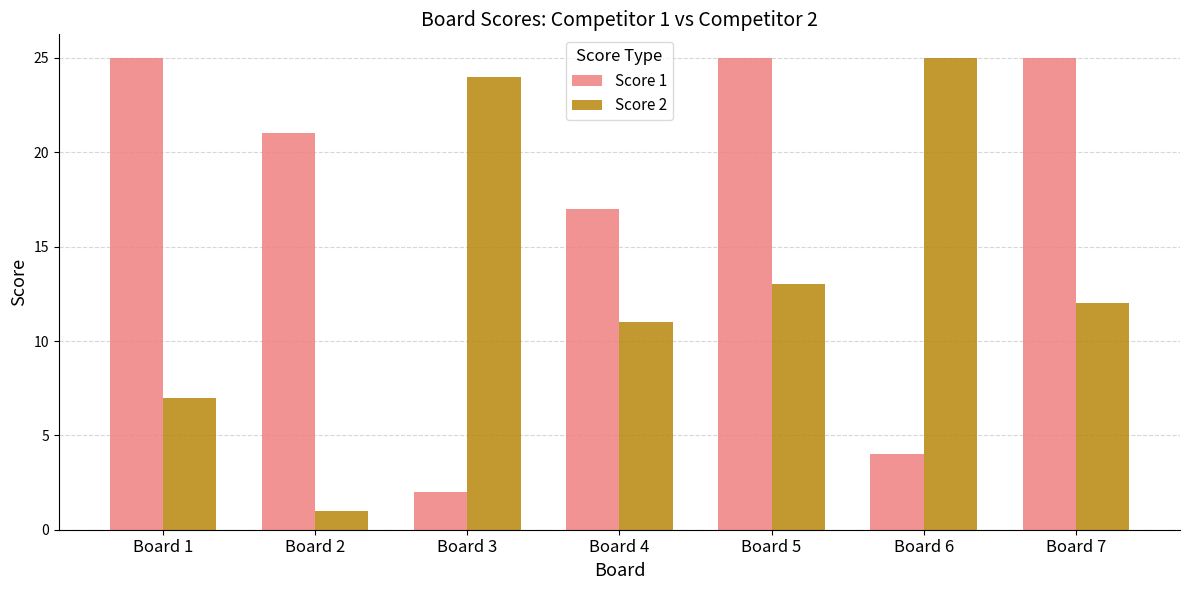

Rank the series at Board 1 from highest to lowest value.

Score 1, Score 2